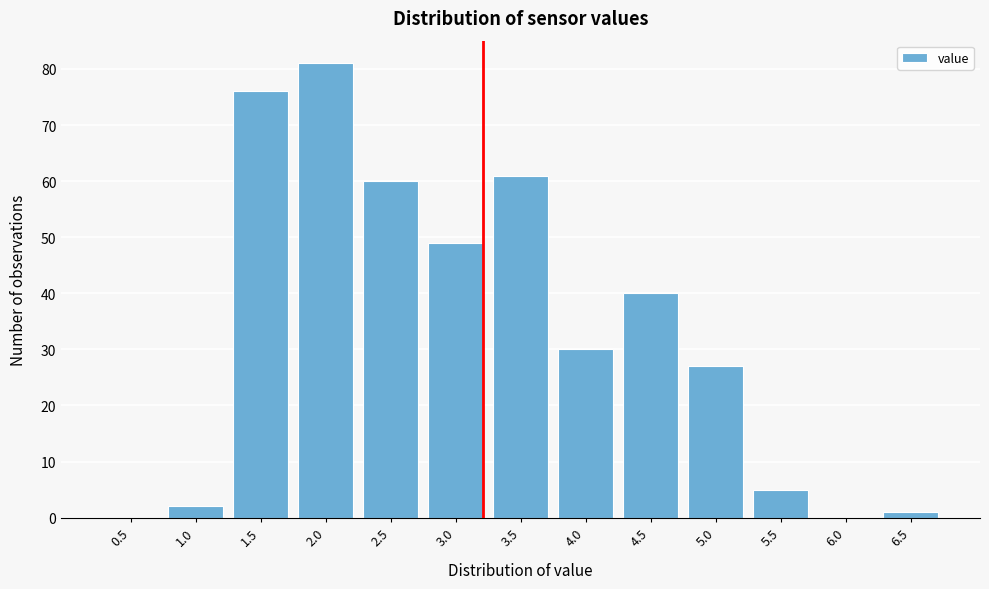

Reading left to right, extract all data points from this chart.

0.5=0	1.0=2	1.5=76	2.0=81	2.5=60	3.0=49	3.5=61	4.0=30	4.5=40	5.0=27	5.5=5	6.0=0	6.5=1